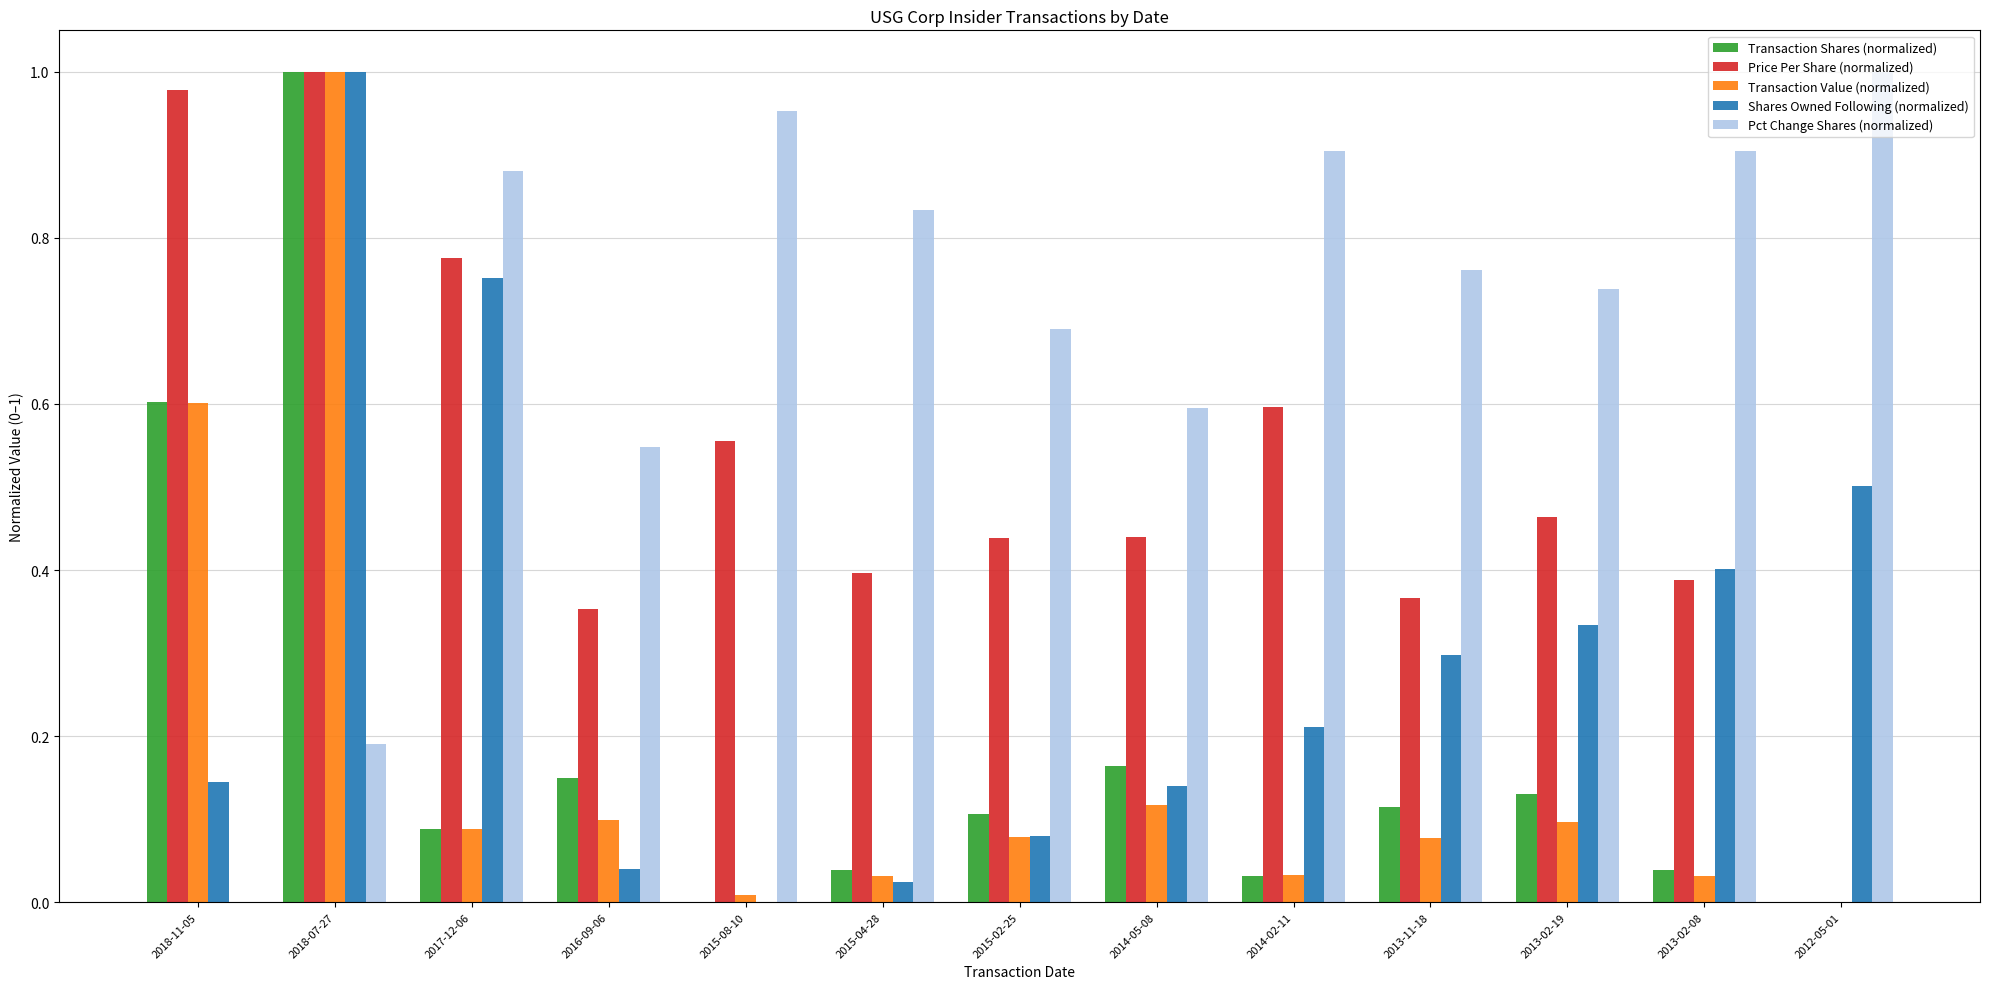

What is the sum of all Transaction Value (normalized) values?

2.3